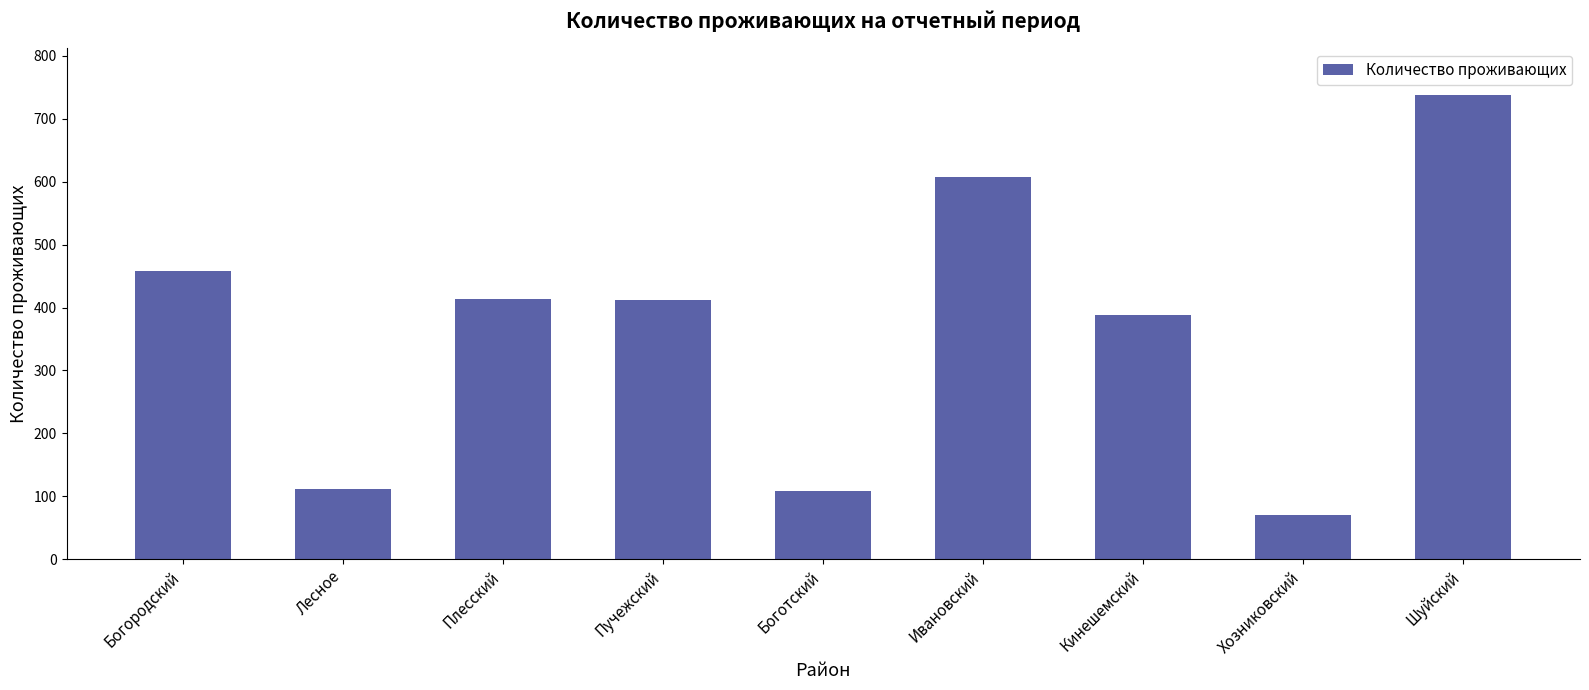

What is the difference between the maximum and minimum values?

668